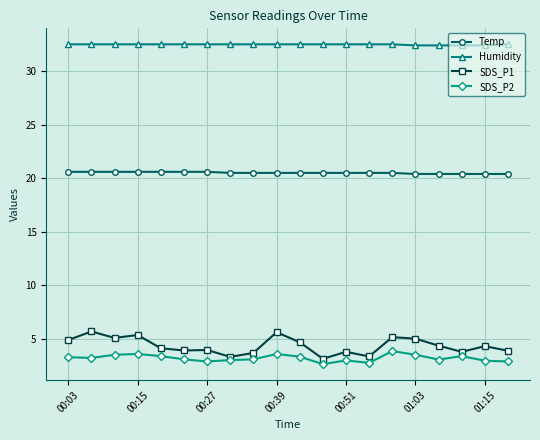

Which series has the widest spread of values?

SDS_P1